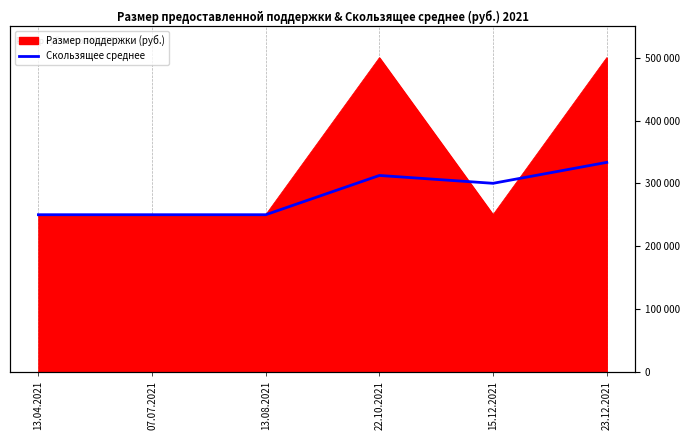

At which label does the data first exceed 300000?

22.10.2021